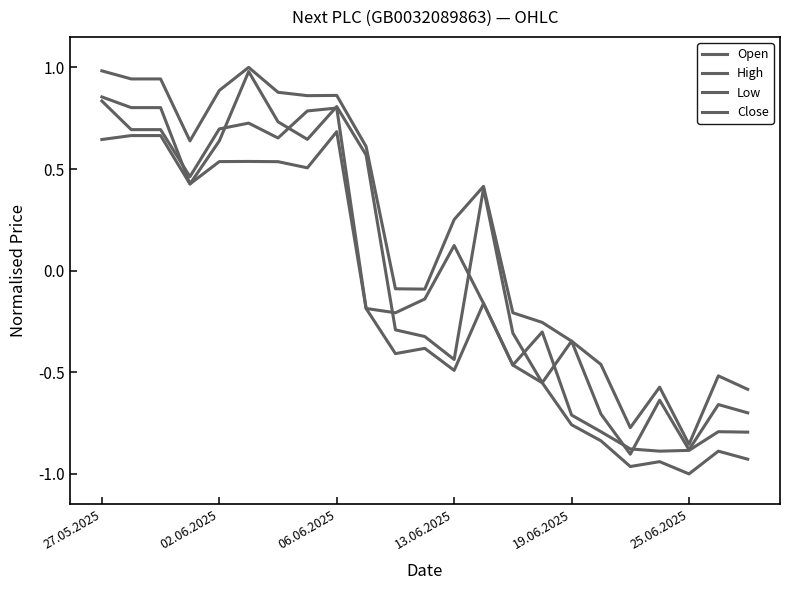

Where is Close nearest to the value 0?

13.06.2025